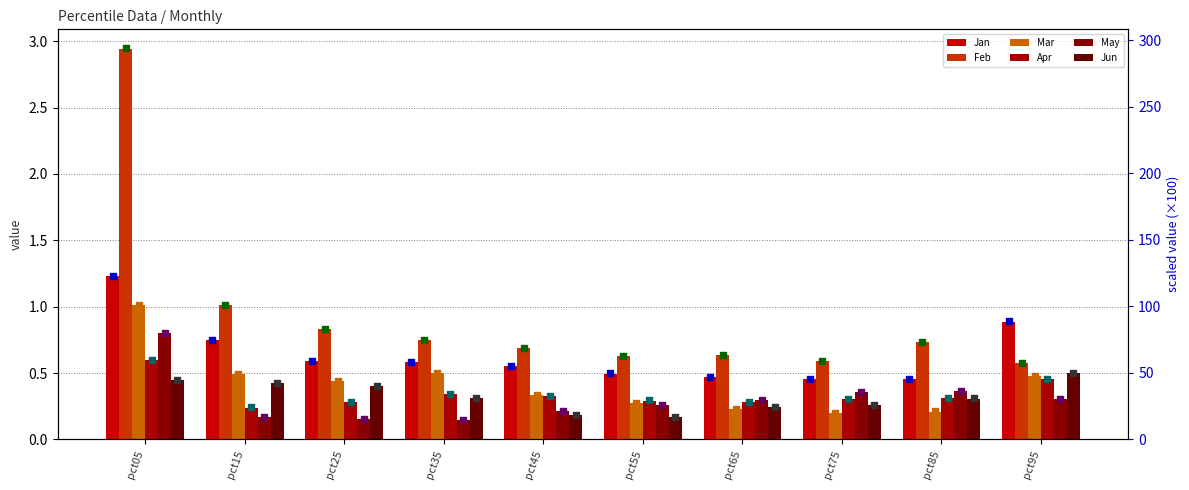

What are all the series names shown in the legend?

Jan, Feb, Mar, Apr, May, Jun